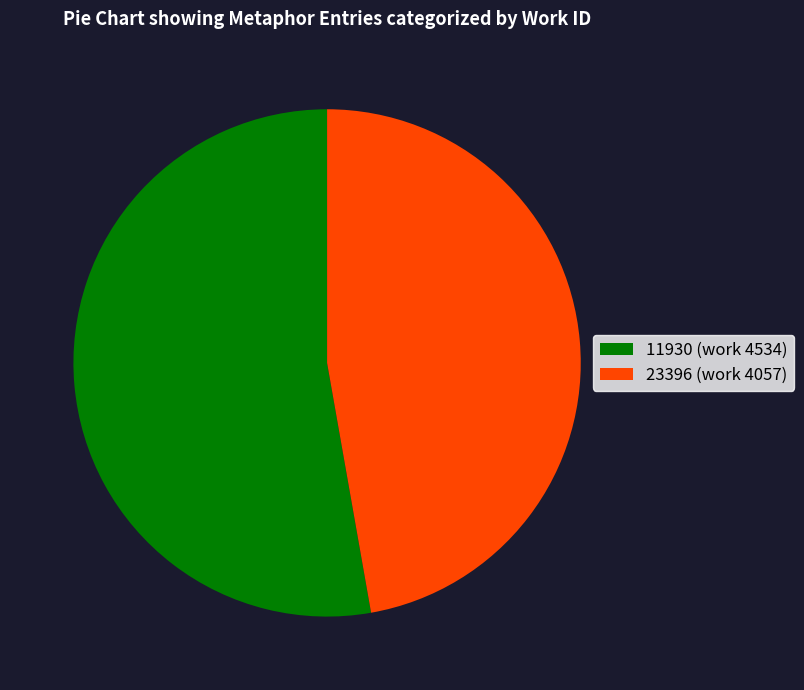

Does 11930 account for over 50% of the chart?

Yes